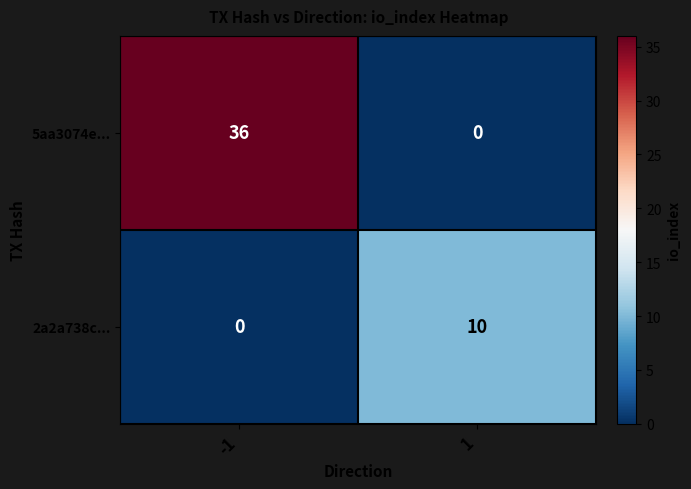

Count the number of categories in the chart.

2